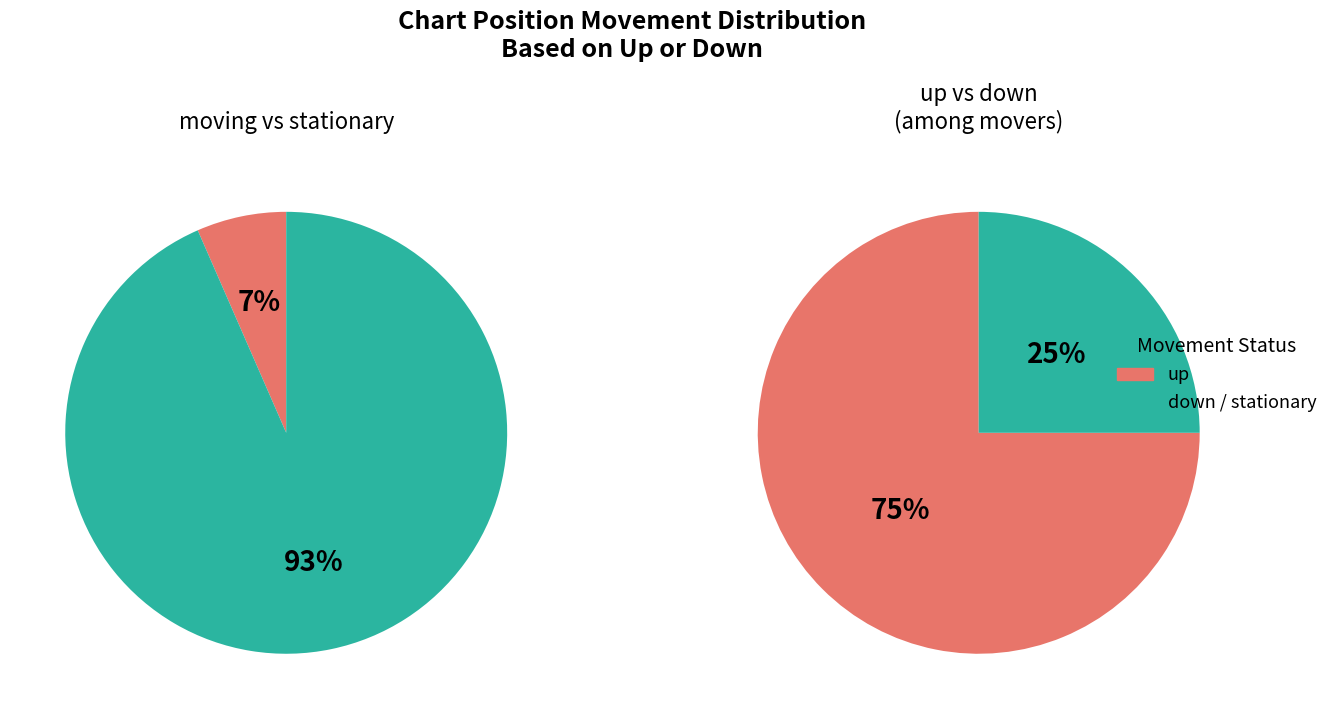

To the nearest percent, what portion does up represent?

5%